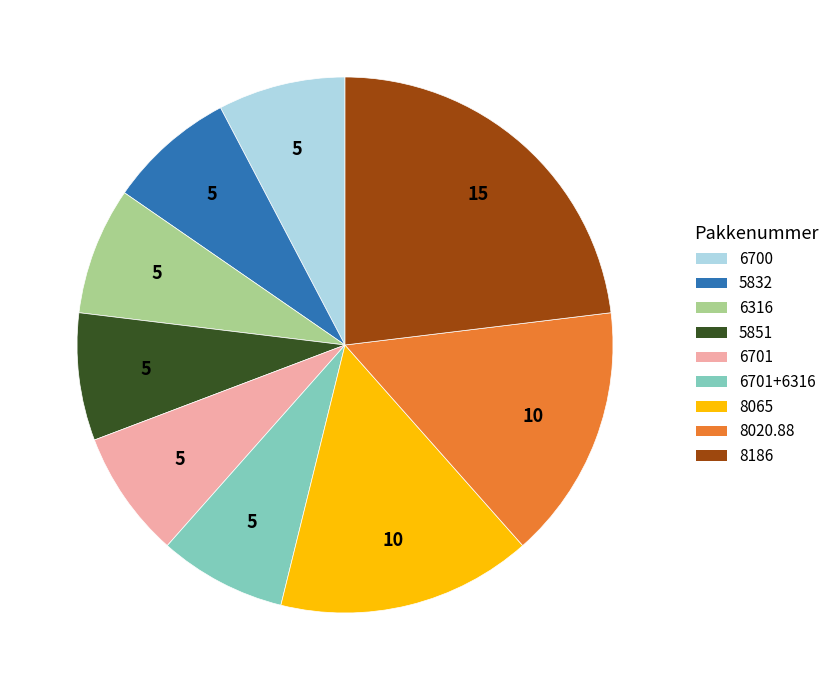

Is there any slice that represents more than half of the pie?

No